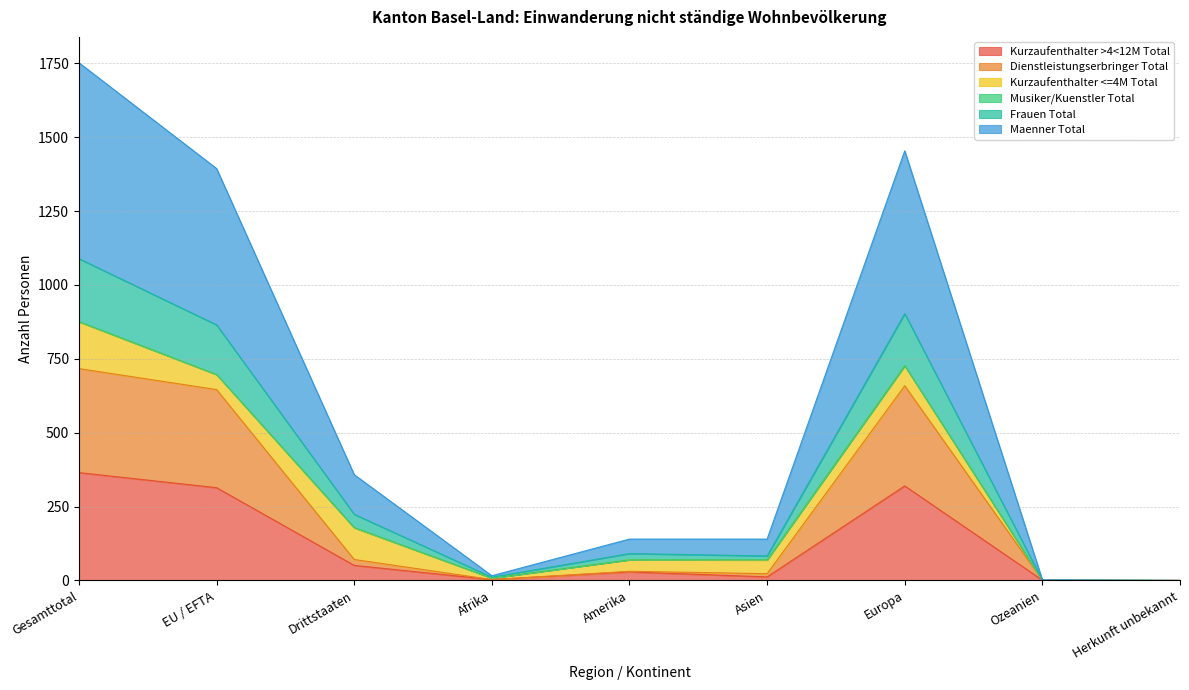

At which category is the sum across all series the highest?

Gesamttotal